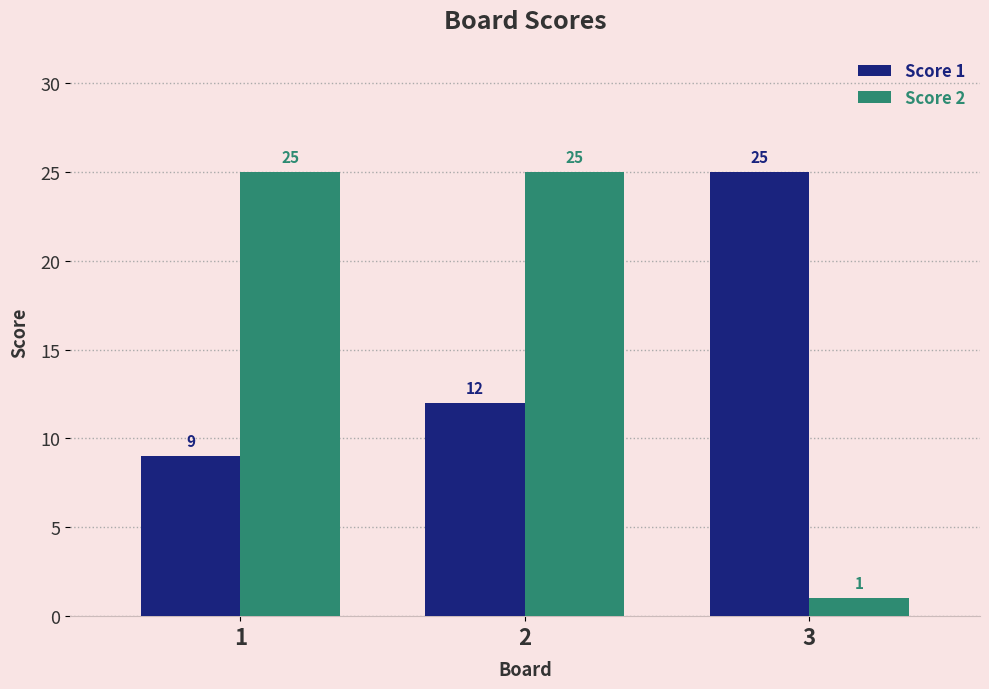

What is the difference between the maximum and minimum values in the Score 2 series?

24